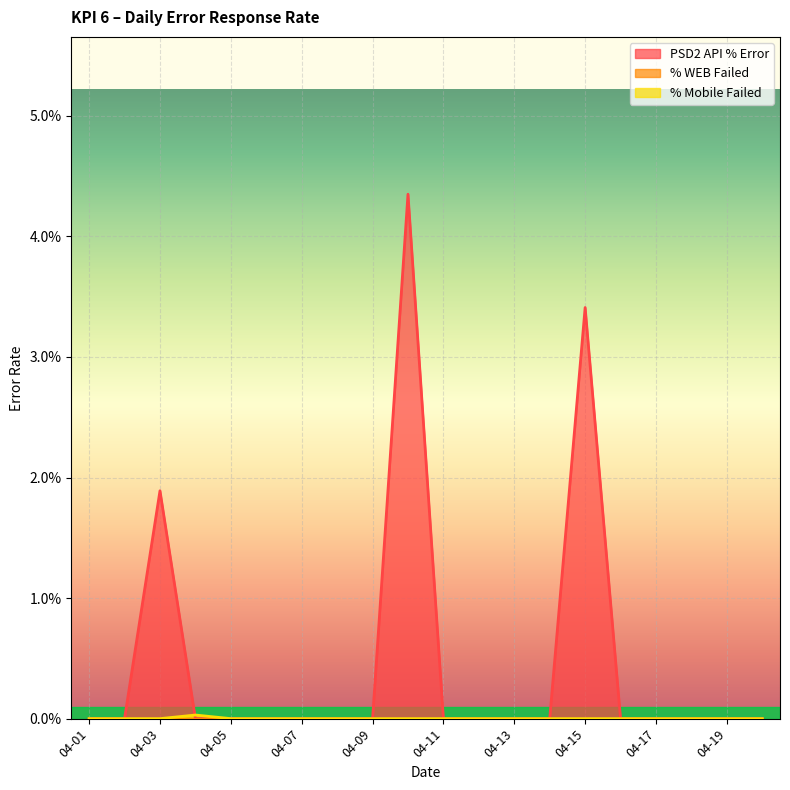

Which series changed the most between 2023-04-06 and 2023-04-19?

PSD2 API % Error